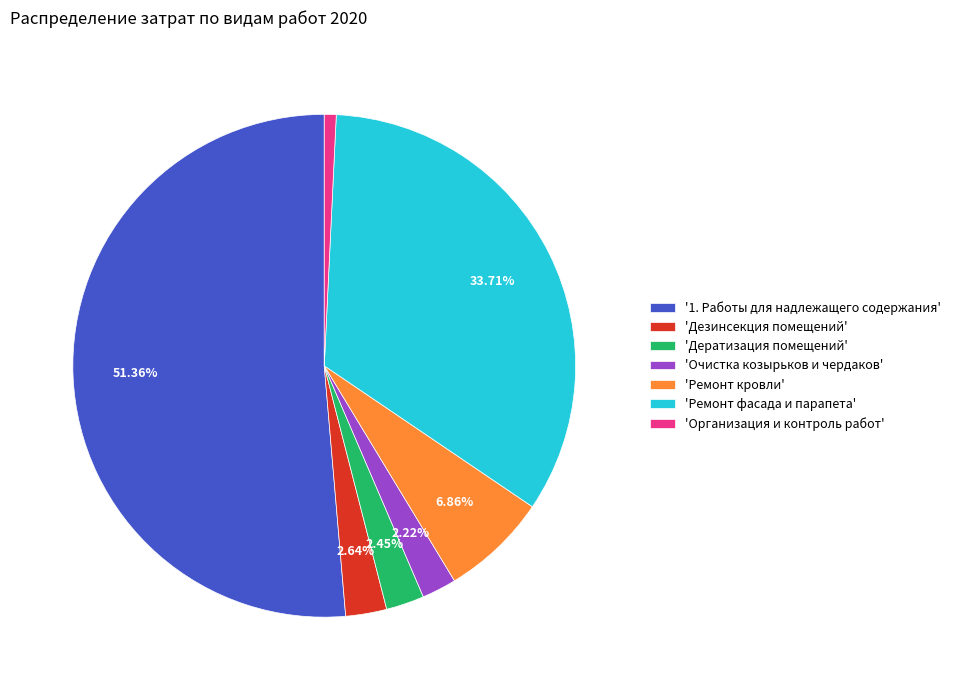

Which category accounts for the majority?

'1. Работы для надлежащего содержания'